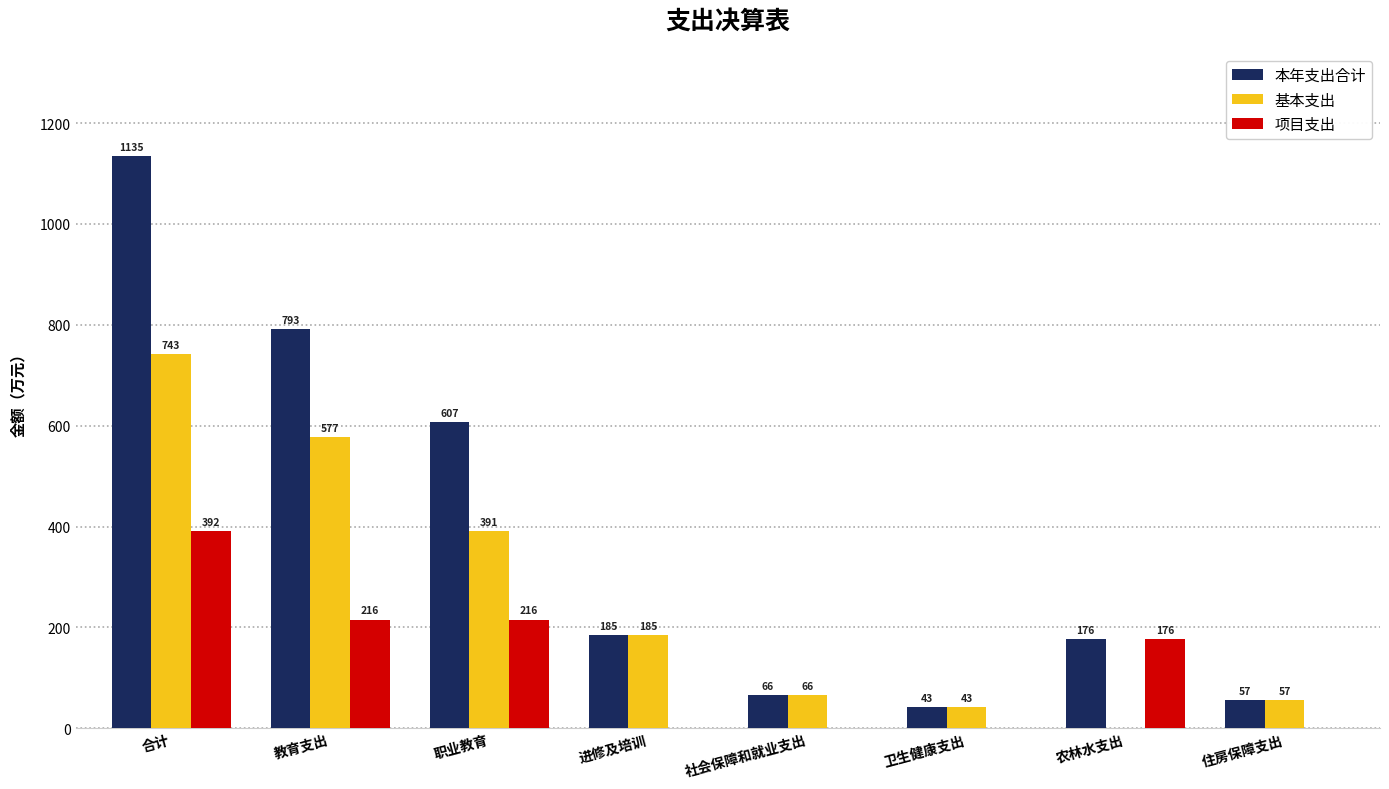

What is the average value of the 本年支出合计 series?

382.7